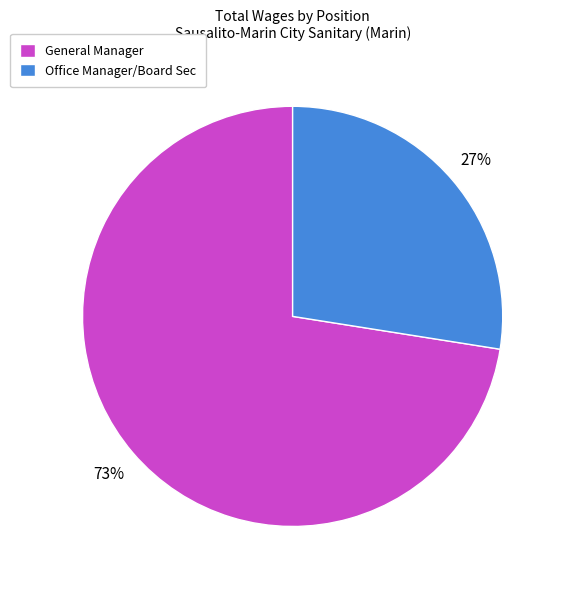

True or false: Office Manager/Board Sec accounts for 27% of the total.

True